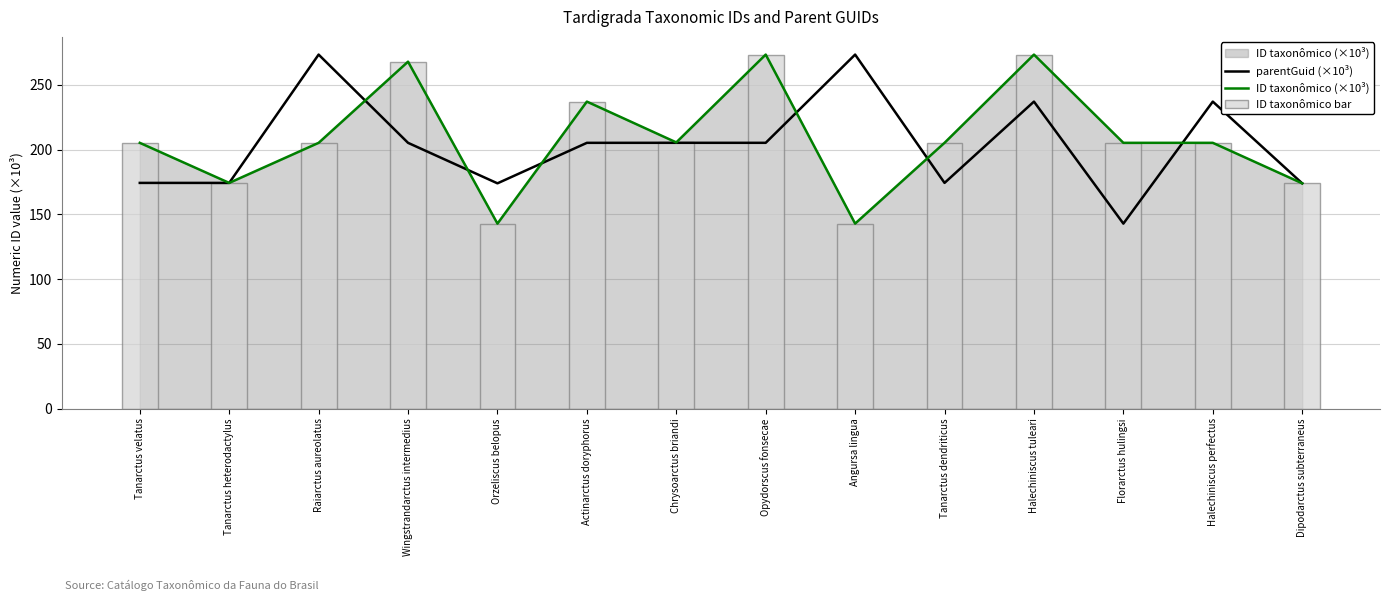

At how many categories does at least one series exceed 176?

11